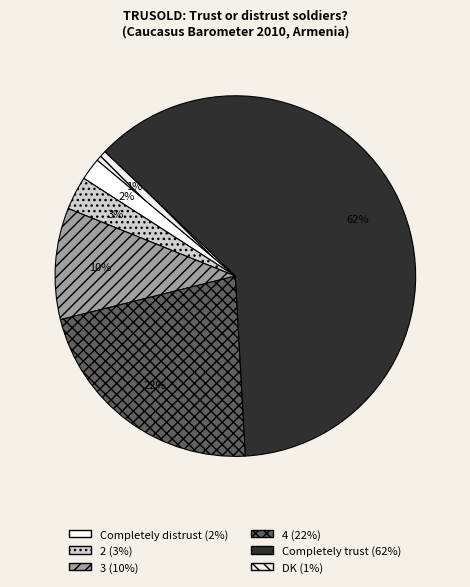

What is the change in value from 4 to DK?

-21